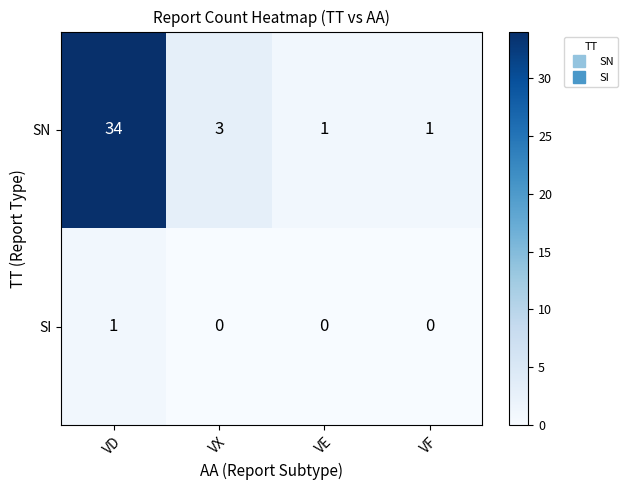

Which series has the largest total across all categories?

SN